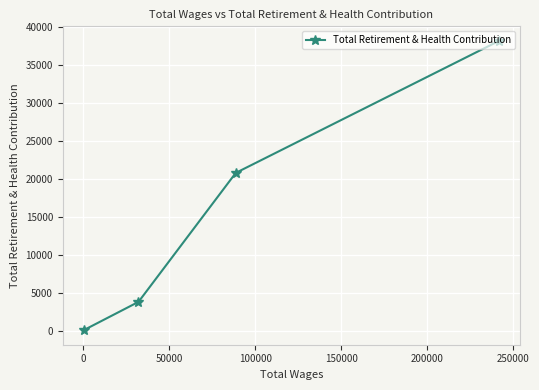

What is the minimum value shown in the chart?

35